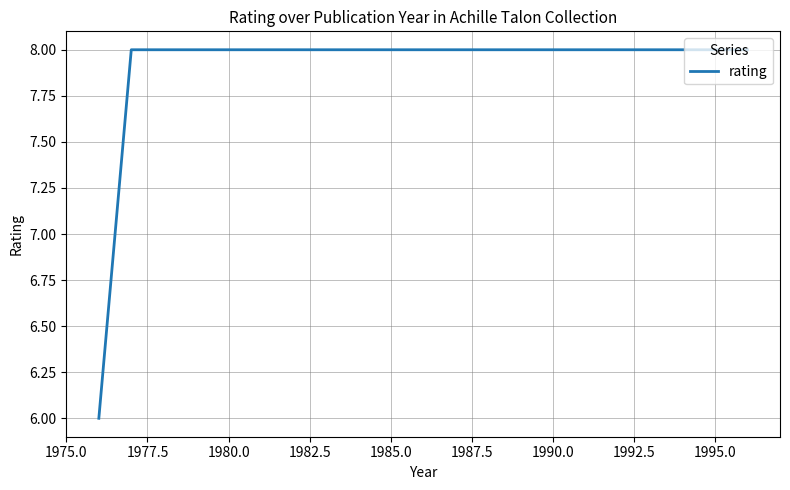

True or false: the data shows 8 at 1995.0.

True